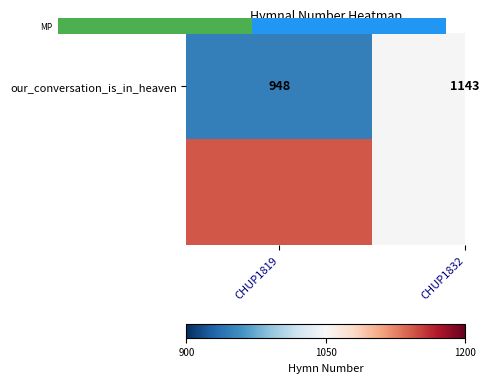

At which category does the chart reach its minimum across all series?

CHUP1819